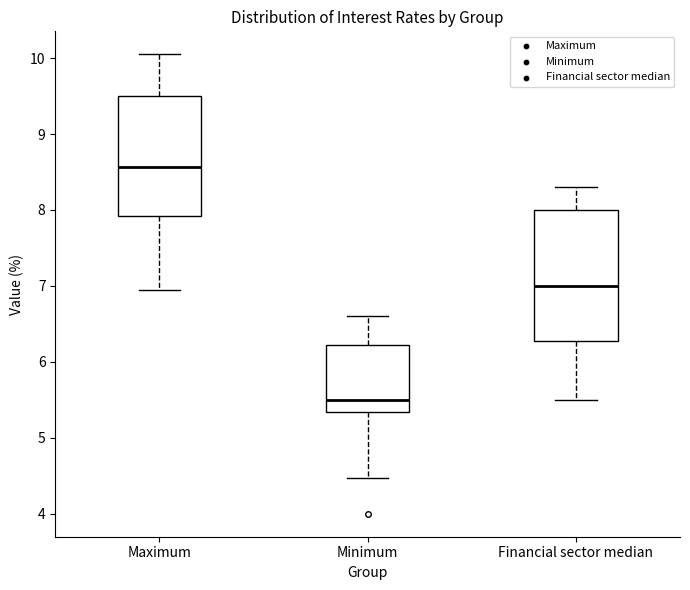

Reading left to right, transcribe this box plot: for each box, give where its median line is, the range the box spans, and where its two whiskers end, as read against the y-axis. The values are not printed on the chart, so give them approximately, as read against the axis.

Maximum: median 8.6, box 7.9 to 9.5, whiskers 7.0 to 10.1
Minimum: median 5.5, box 5.3 to 6.2, whiskers 4.5 to 6.6
Financial sector median: median 7.0, box 6.3 to 8.0, whiskers 5.5 to 8.3